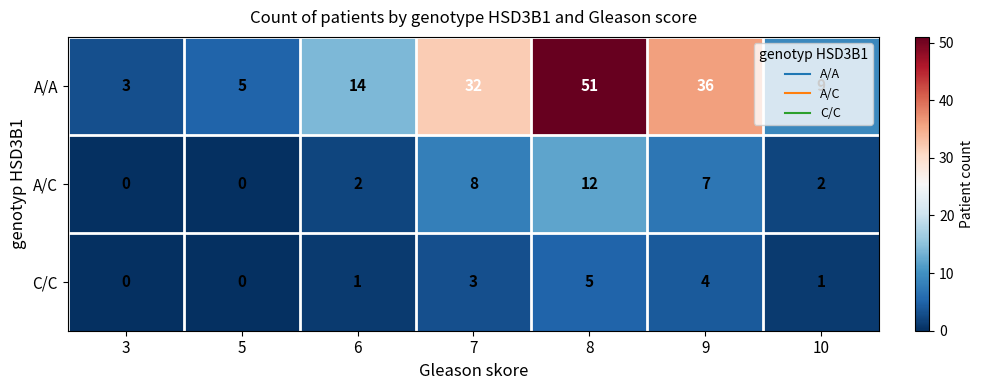

List the series in order of their peak value, lowest first.

C/C, A/C, A/A